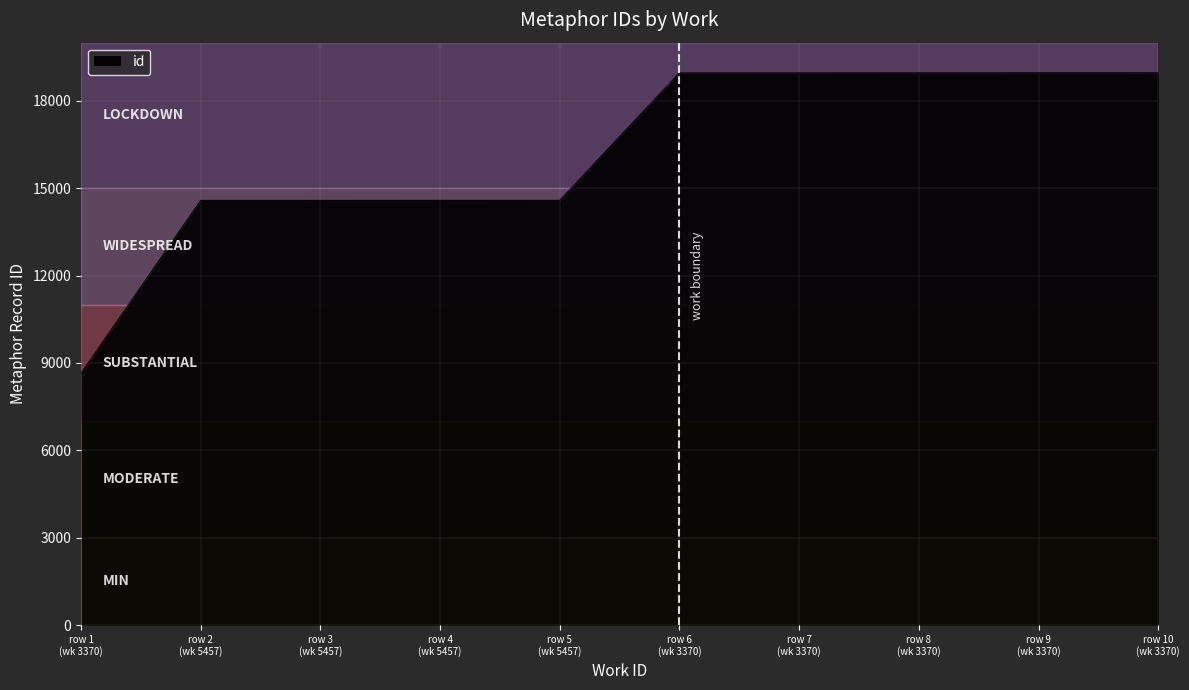

What is the maximum value shown in the chart?

18965